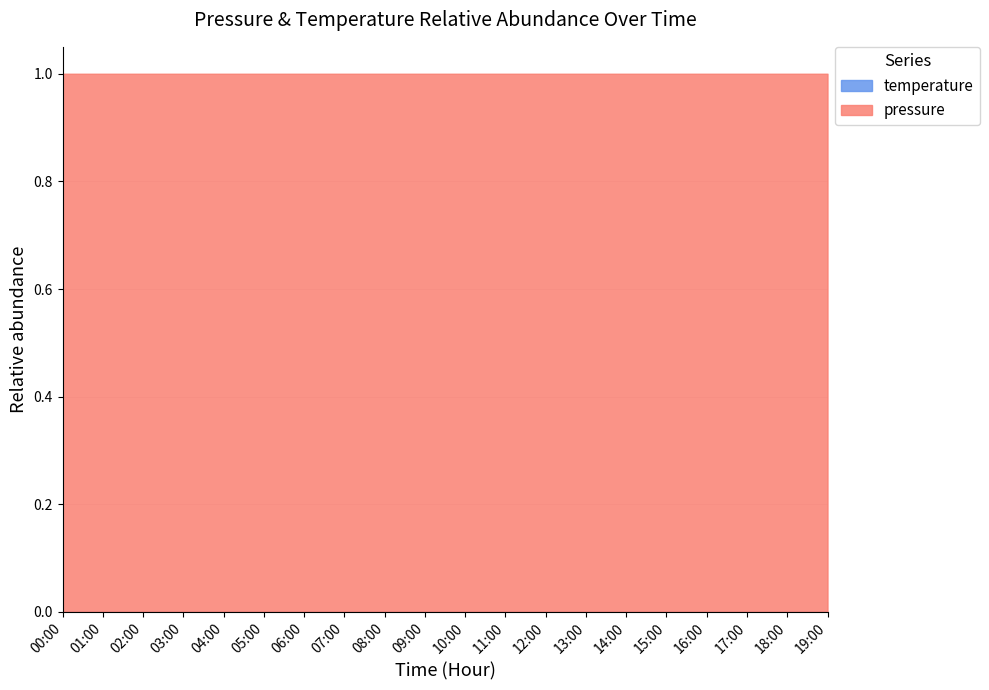

Which category has the lowest value across all series?

19:00